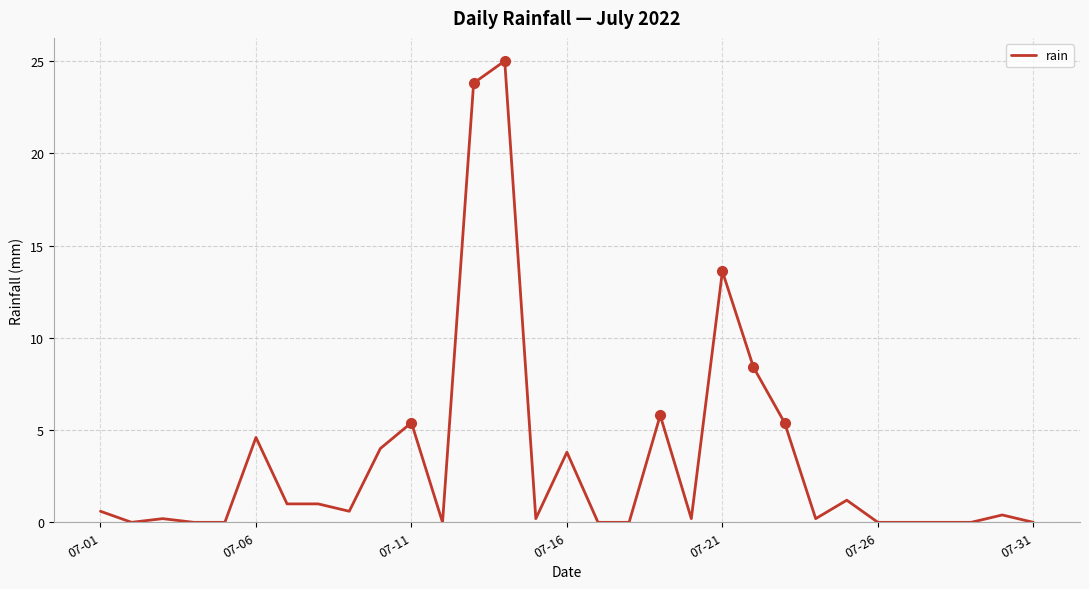

Does the chart have visible grid lines?

Yes